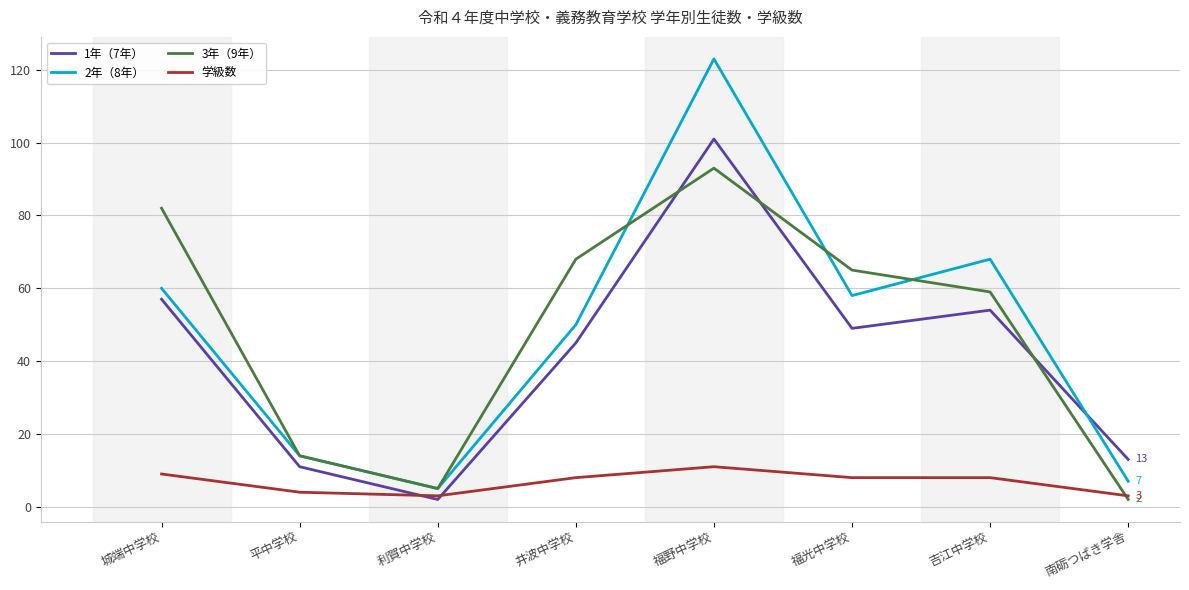

What are all the series names shown in the legend?

1年（7年）, 2年（8年）, 3年（9年）, 学級数